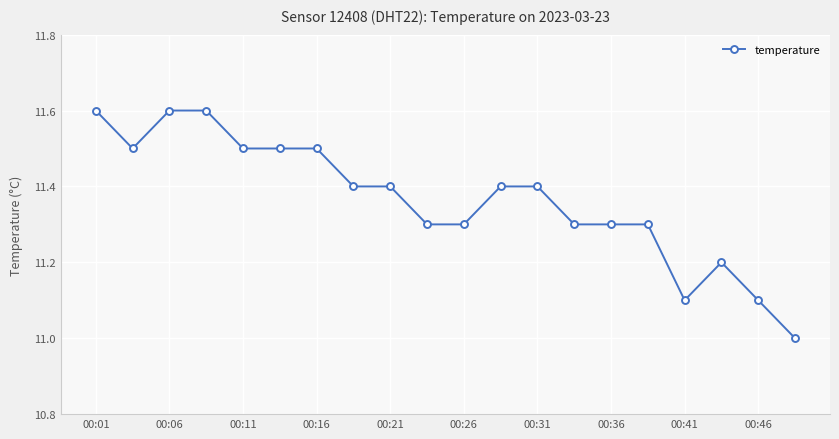

What is the difference between the maximum and minimum values?

0.6